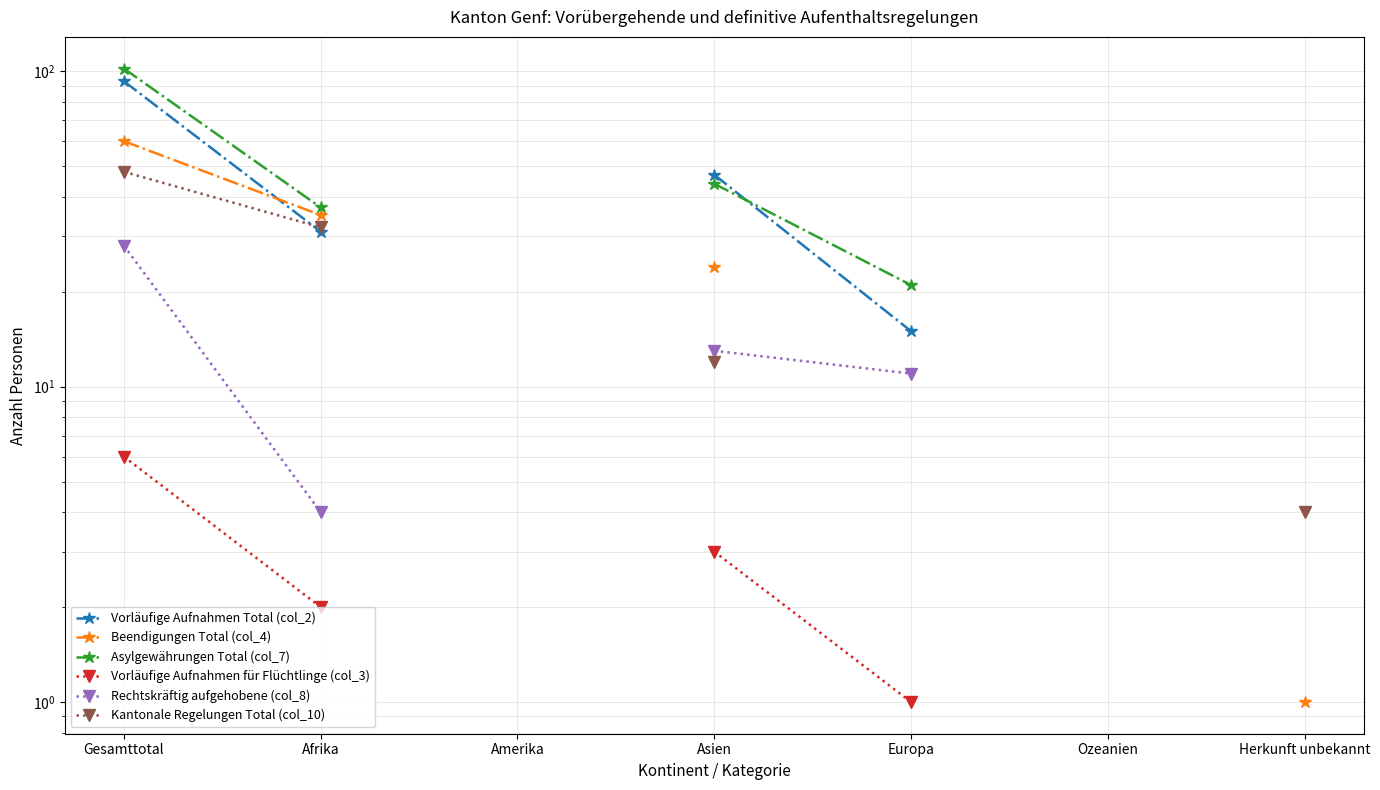

Which category has the highest value in the Asylgewährungen Total (col_7) series?

Gesamttotal